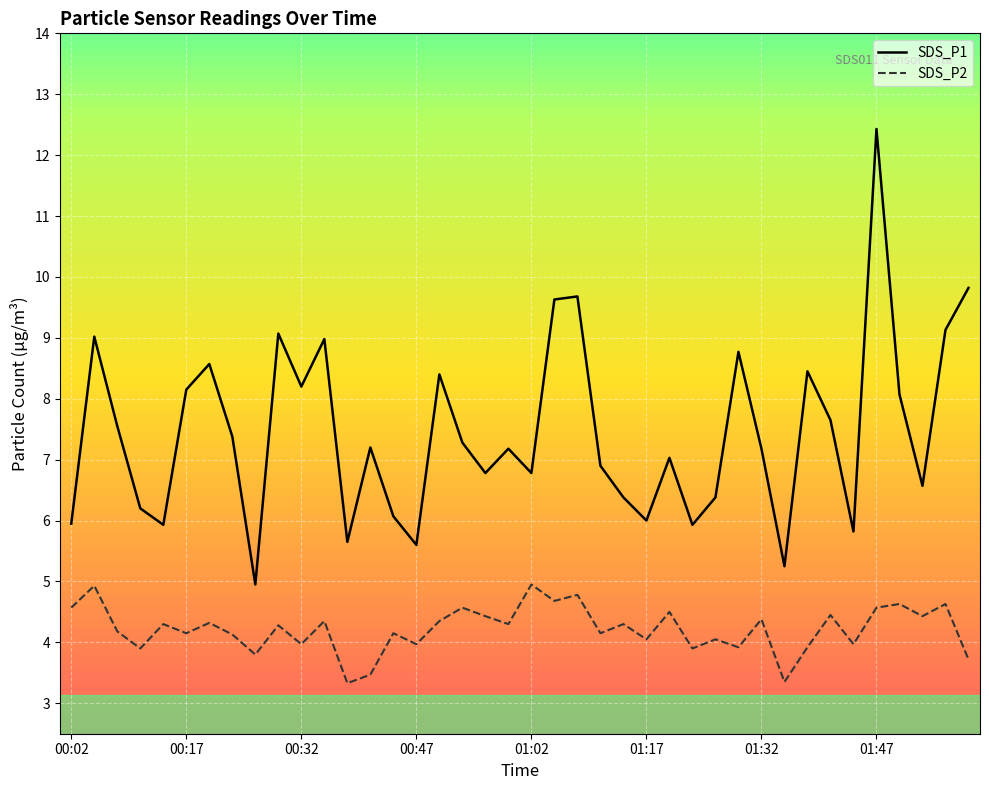

What is the approximate value of SDS_P1 at 00:11?

6.2